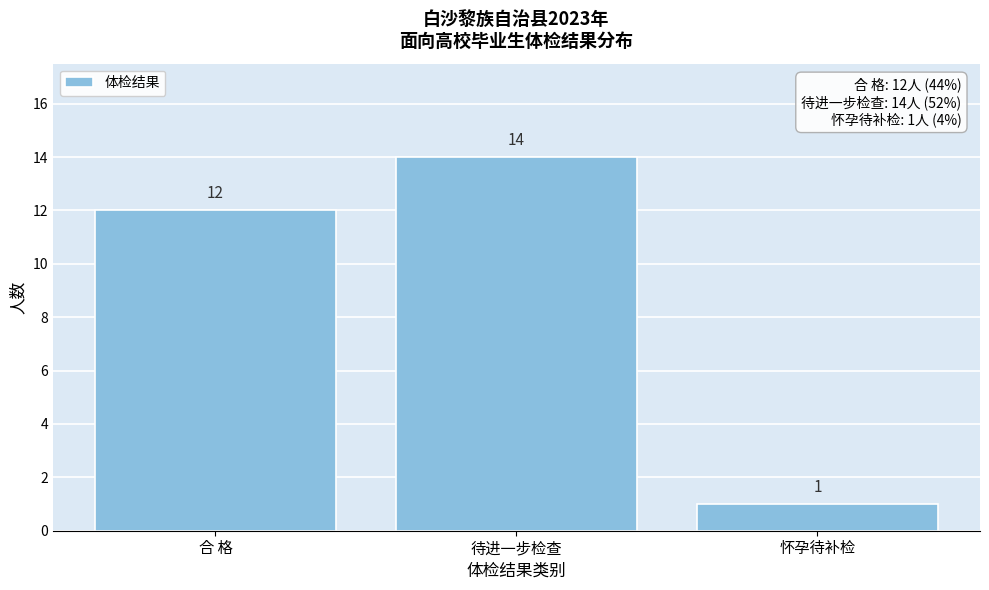

Reading left to right, list all the values displayed in this chart.

合 格=12	待进一步检查=14	怀孕待补检=1